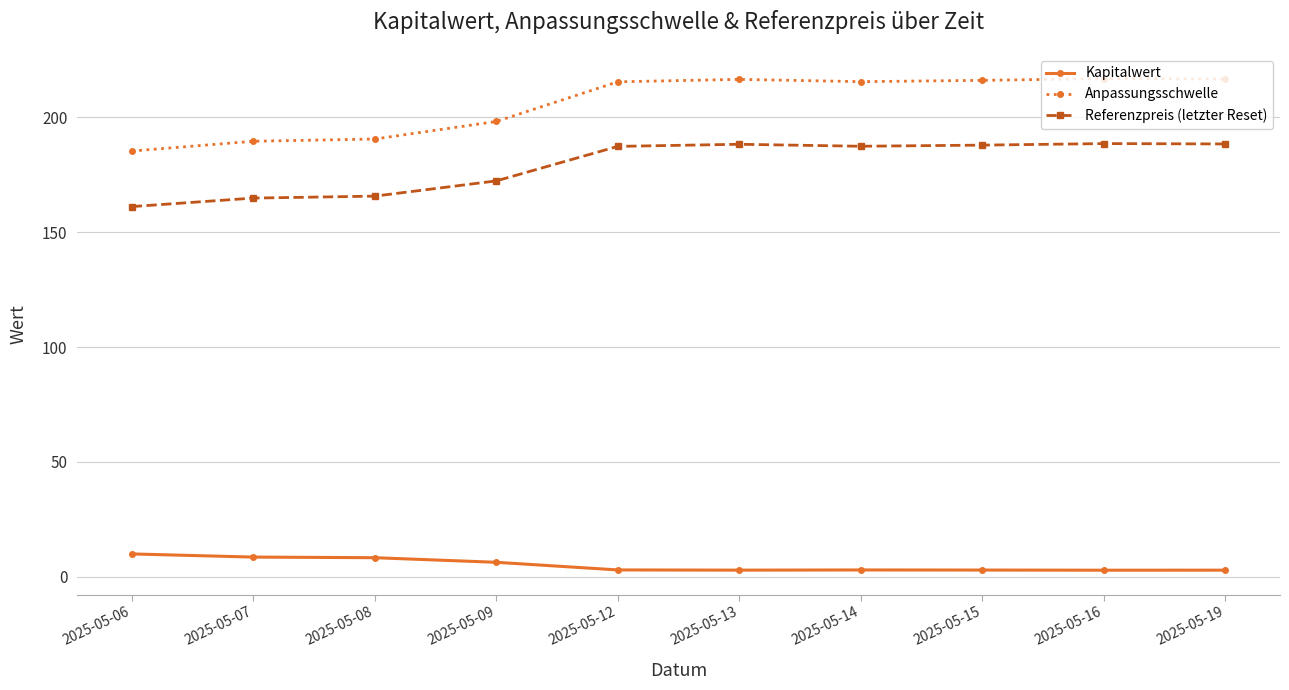

What is the average value of the Kapitalwert series?

5.1